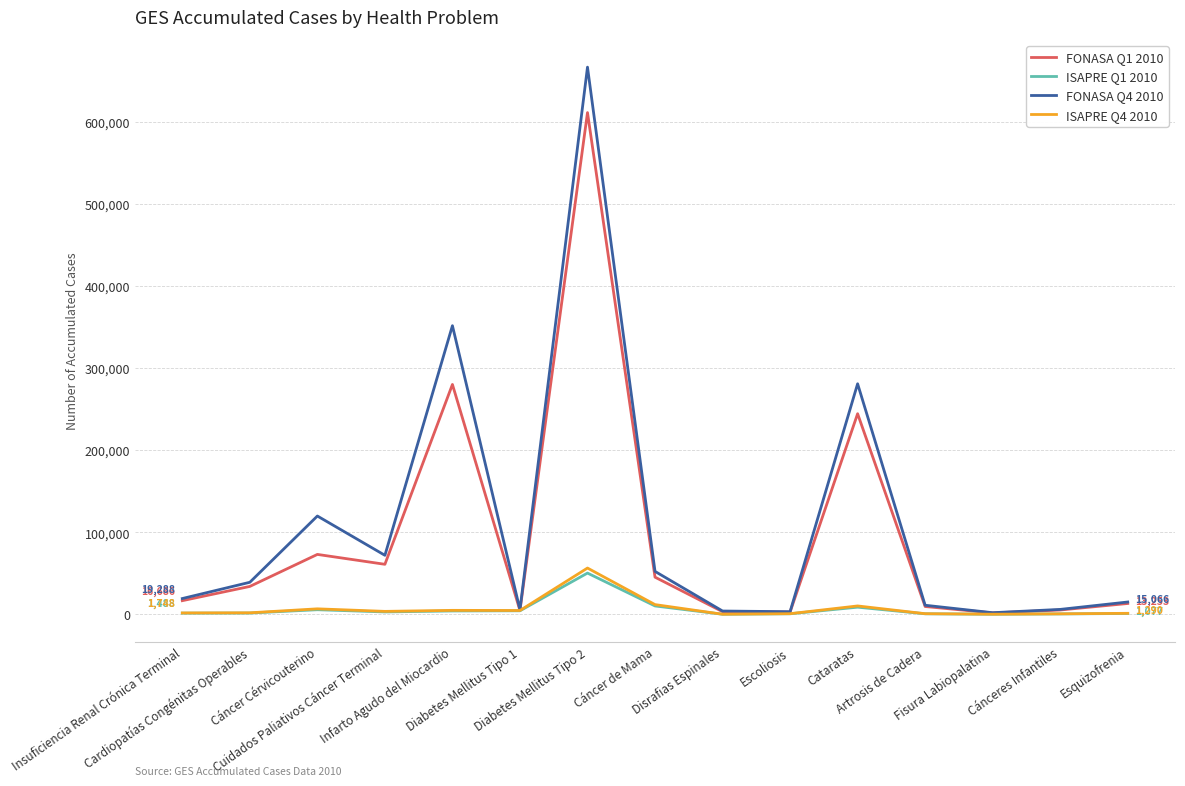

What is the sum of all ISAPRE Q1 2010 values?

92992